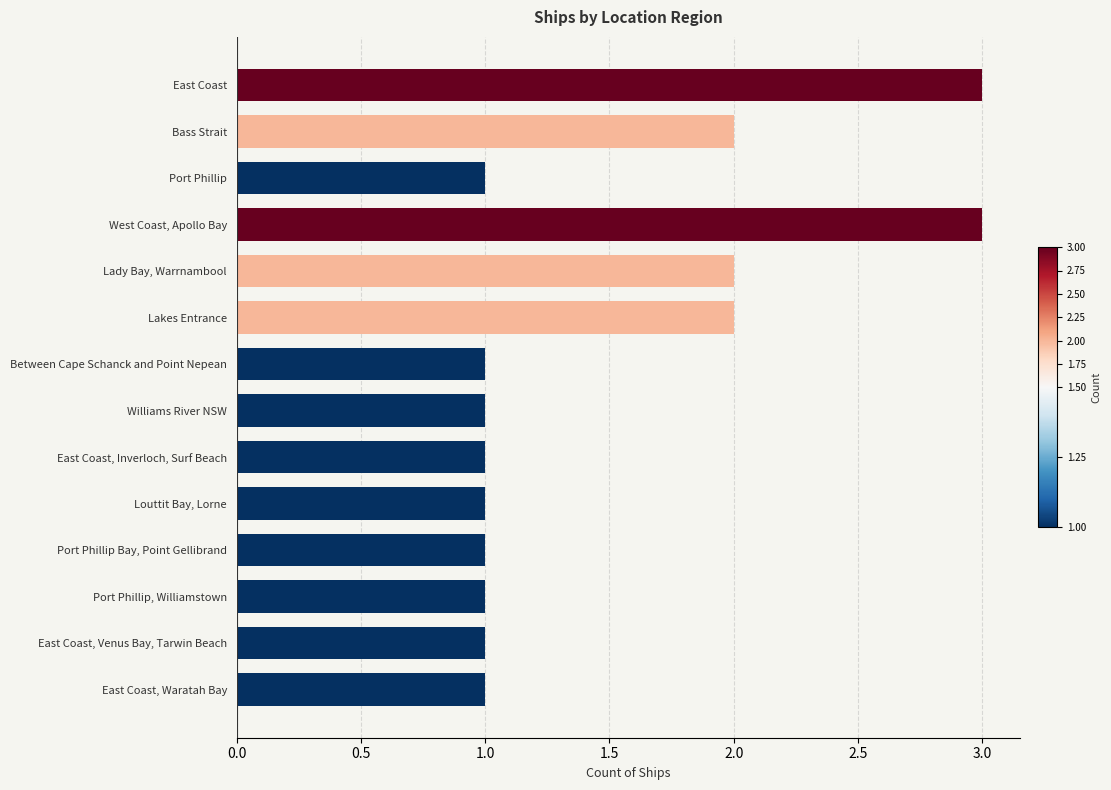

Reading top to bottom, extract all data points from this chart.

3	2	1	3	2	2	1	1	1	1	1	1	1	1